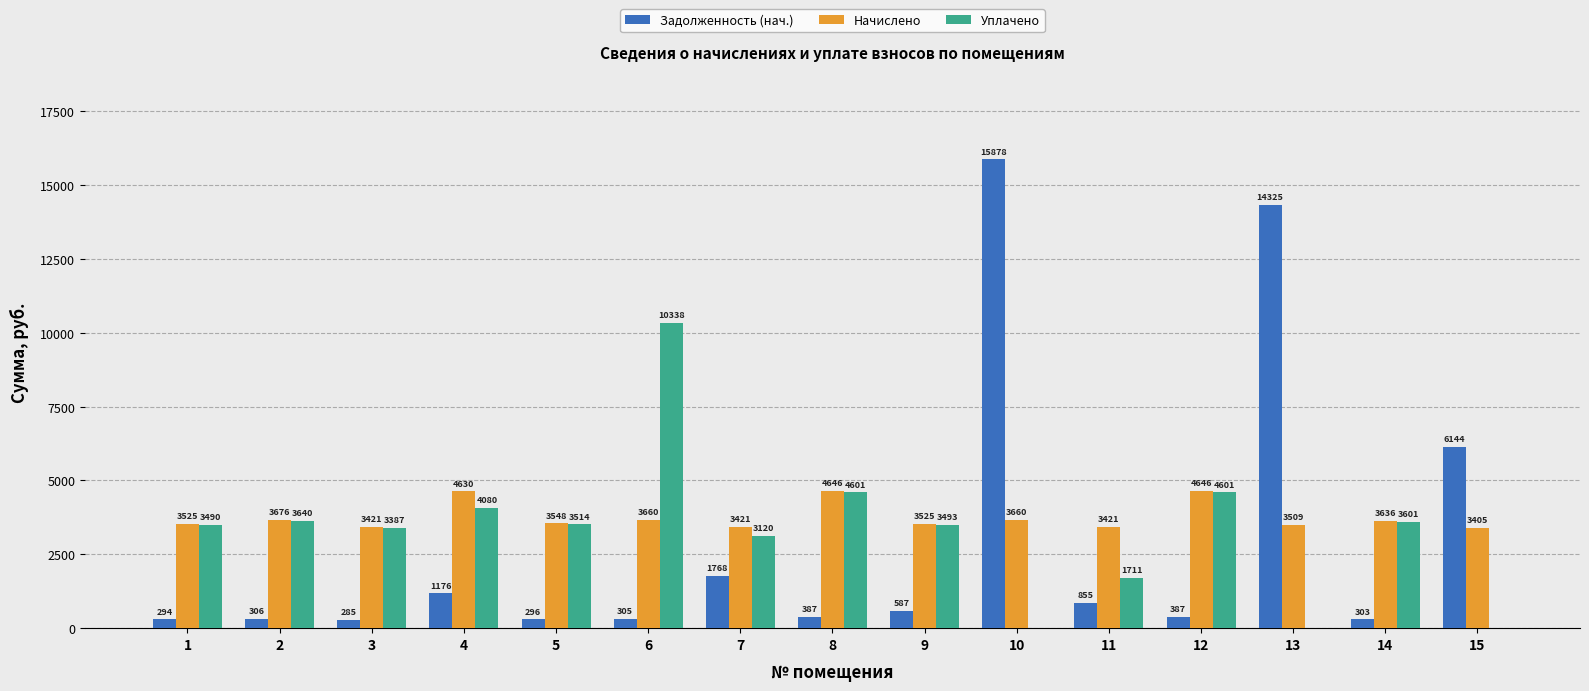

Is it true that Начислено equals 3675.7 at 2?

True